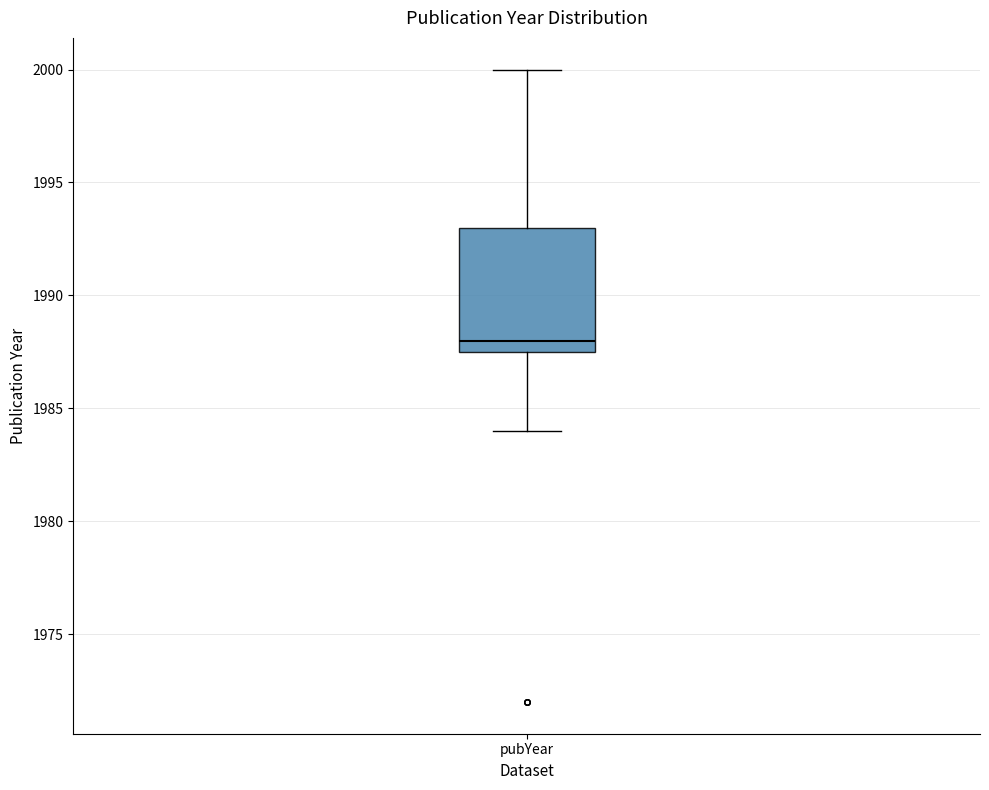

Where does the median line of the box for pubYear sit on the y-axis? The values are not printed on the chart, so give them approximately, as read against the axis.

1988.0